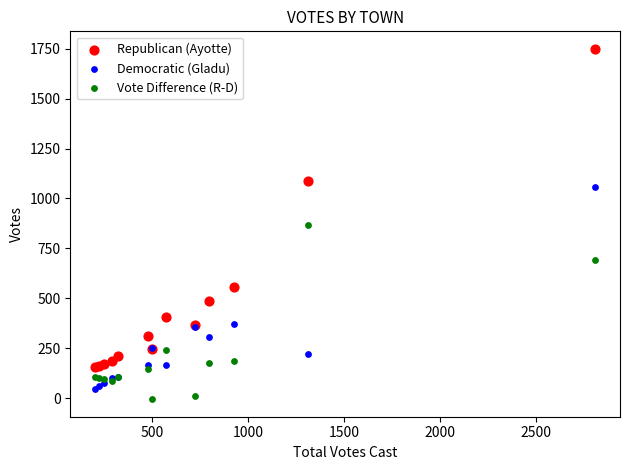

Which series reaches the maximum Y coordinate?

Republican (Ayotte)